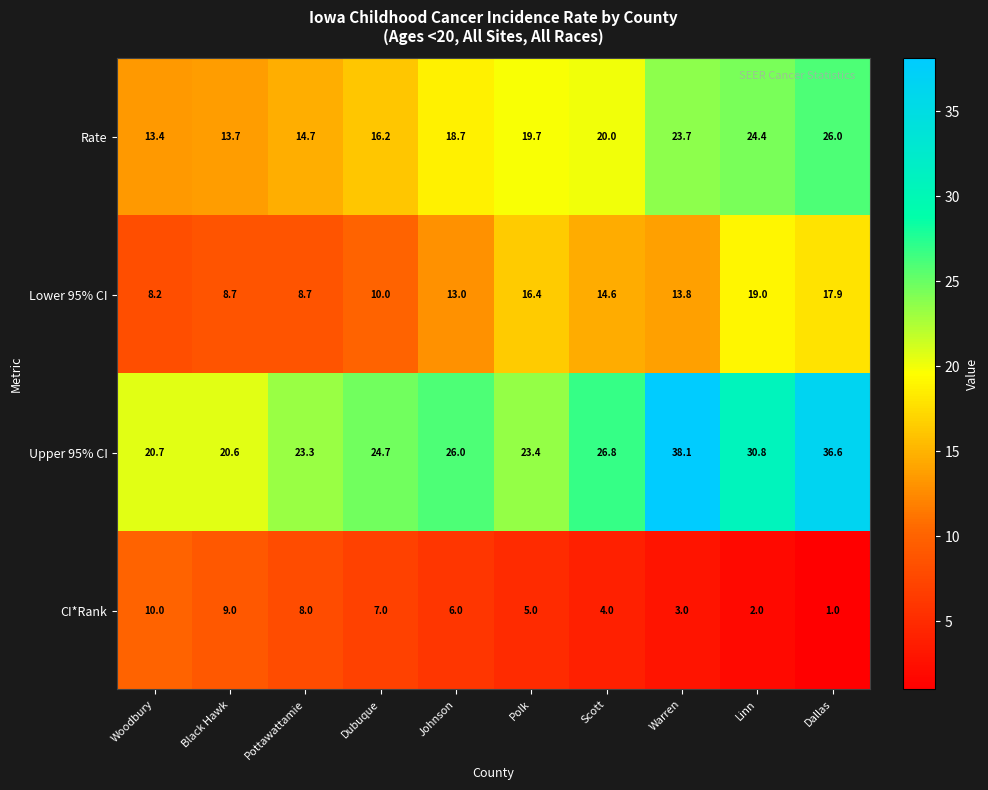

Is it true that Lower 95% CI equals 13.0 at Johnson?

True